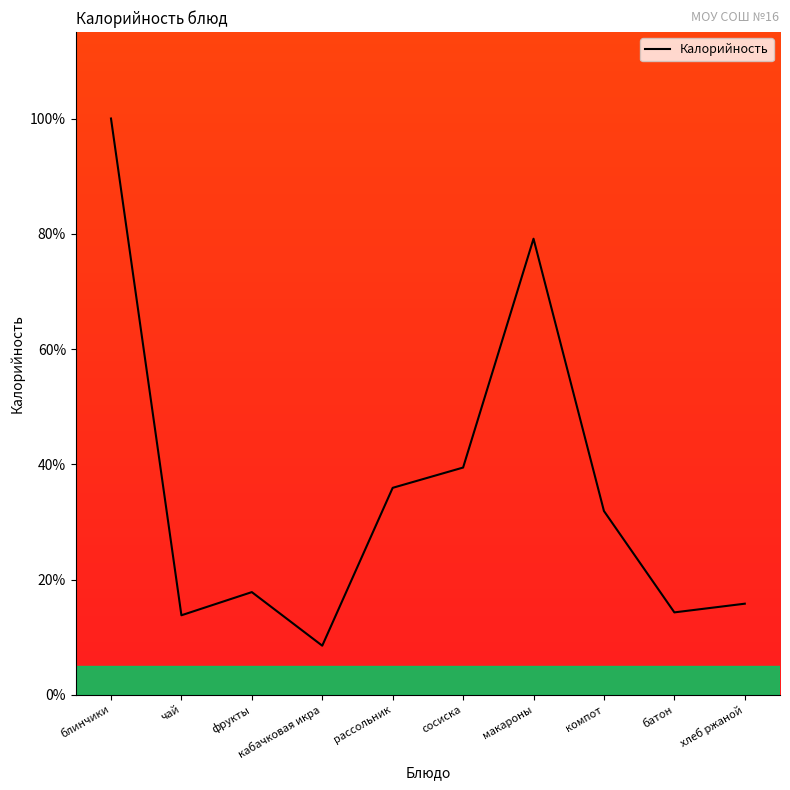

Reading left to right, extract all data points from this chart.

100.0	13.8	17.8	8.5	35.9	39.4	79.1	31.9	14.3	15.8